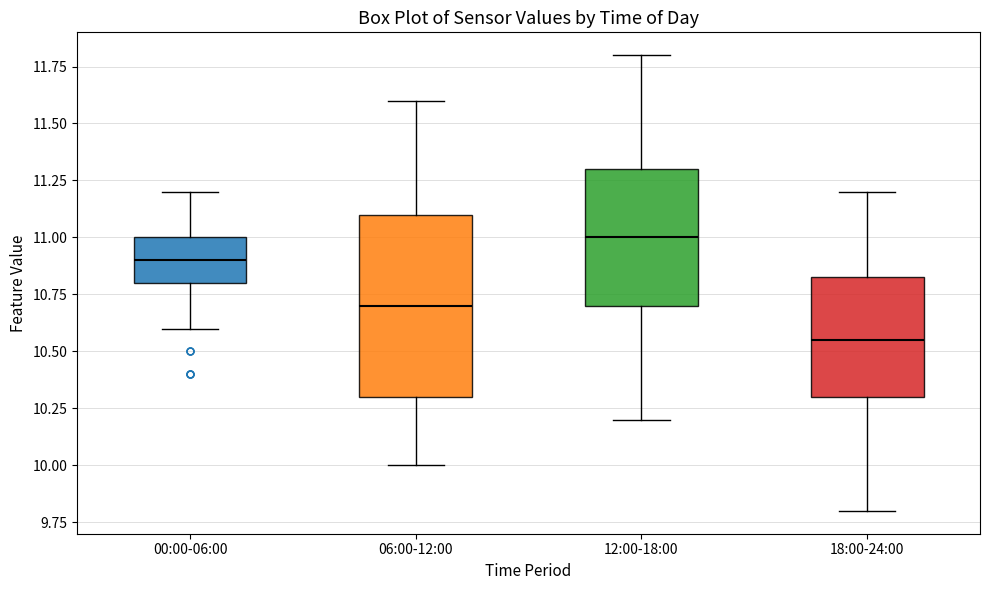

Where does the lower whisker of the box for 18:00-24:00 end on the y-axis? The values are not printed on the chart, so give them approximately, as read against the axis.

9.80